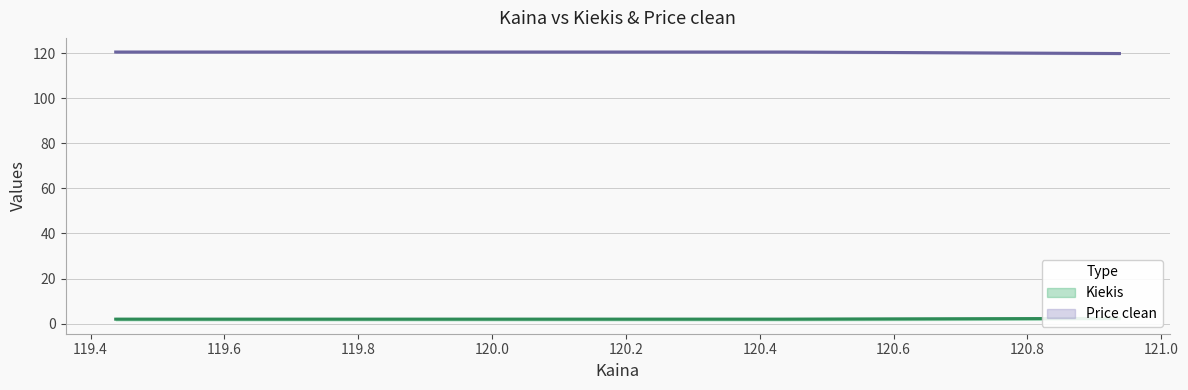

Is the value of Kiekis at 119.4375 greater than the value of Price clean at 120.4375?

No